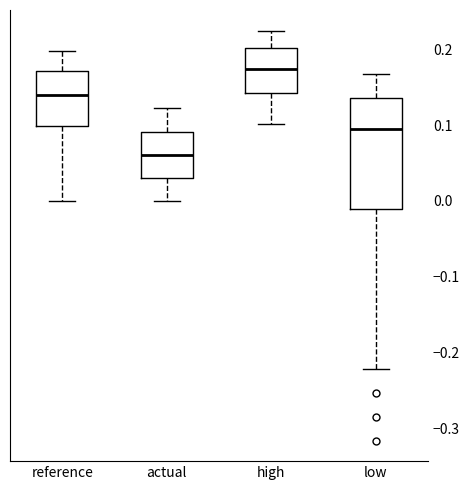

Where is the lower edge of the box for high on the y-axis? The values are not printed on the chart, so give them approximately, as read against the axis.

0.14